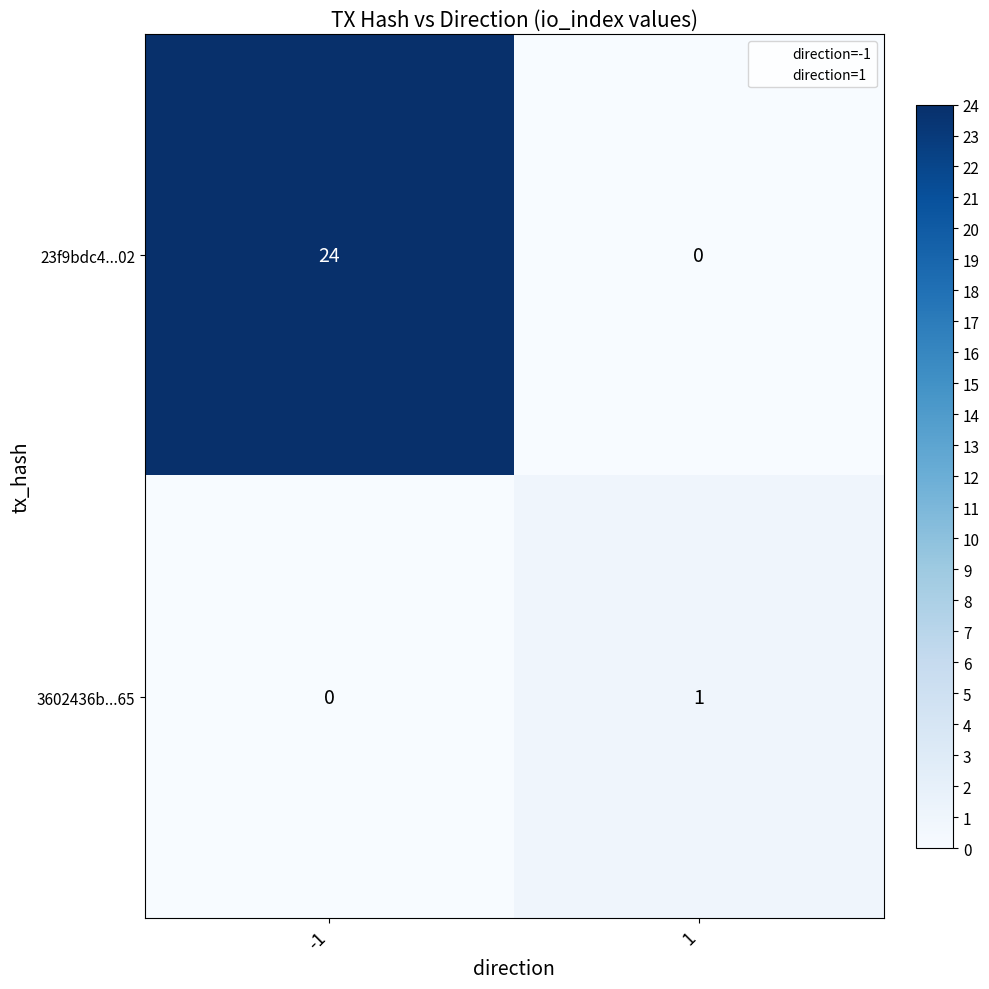

Between -1 and 1, which series saw the biggest shift?

23f9bdc4...02